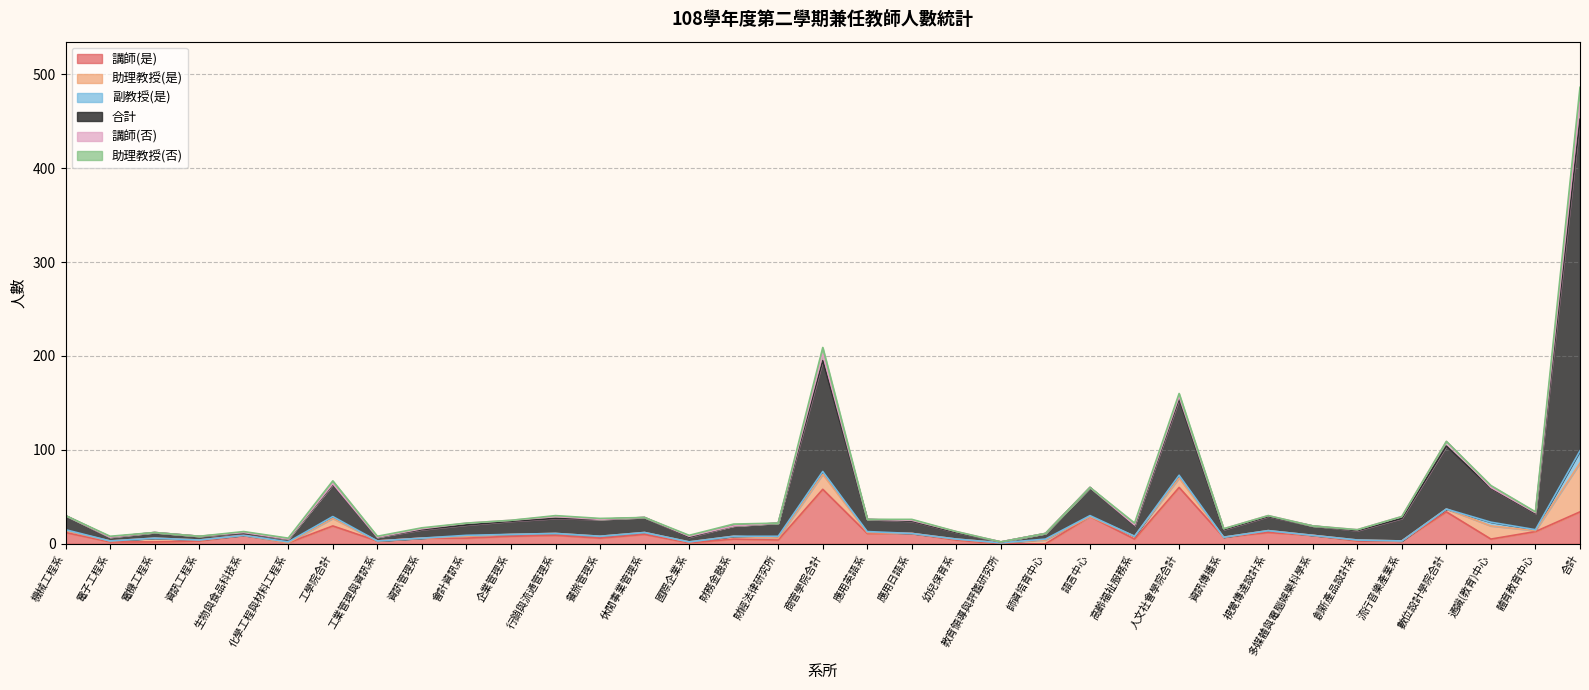

What is the label of the 21st point from the left?

幼兒保育系